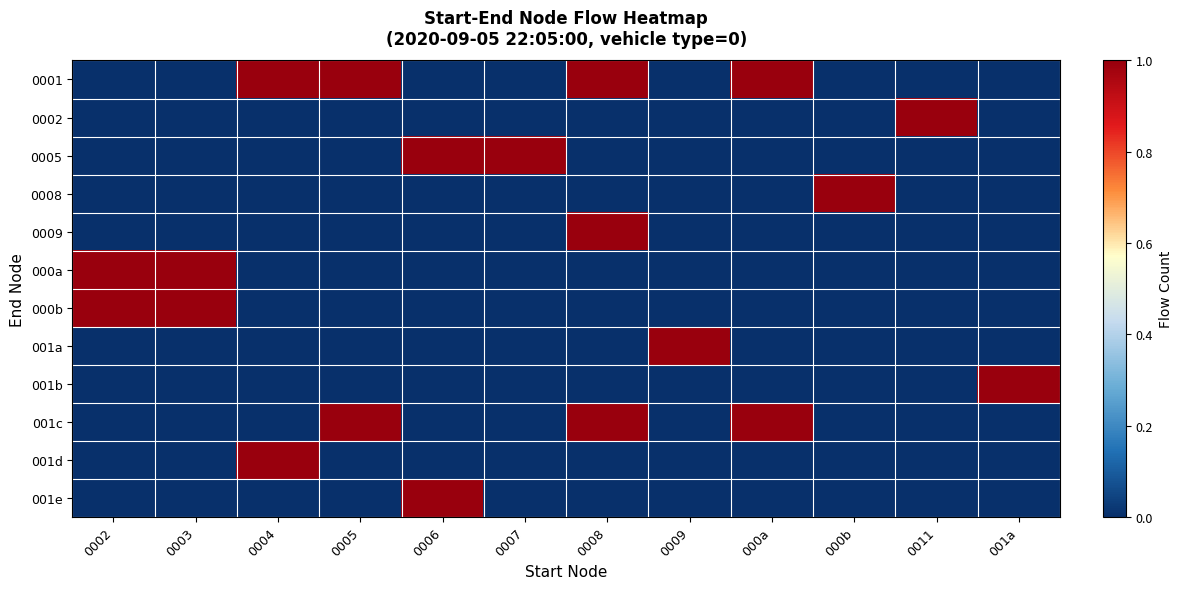

What is the spread (max minus min) of values at 0007?

1